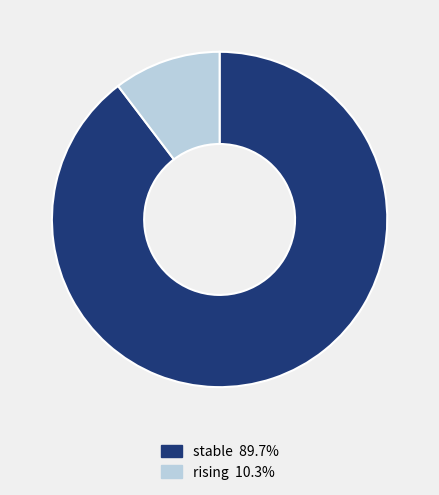

Combined, do rising 10.3% and stable 89.7% account for over 50%?

Yes